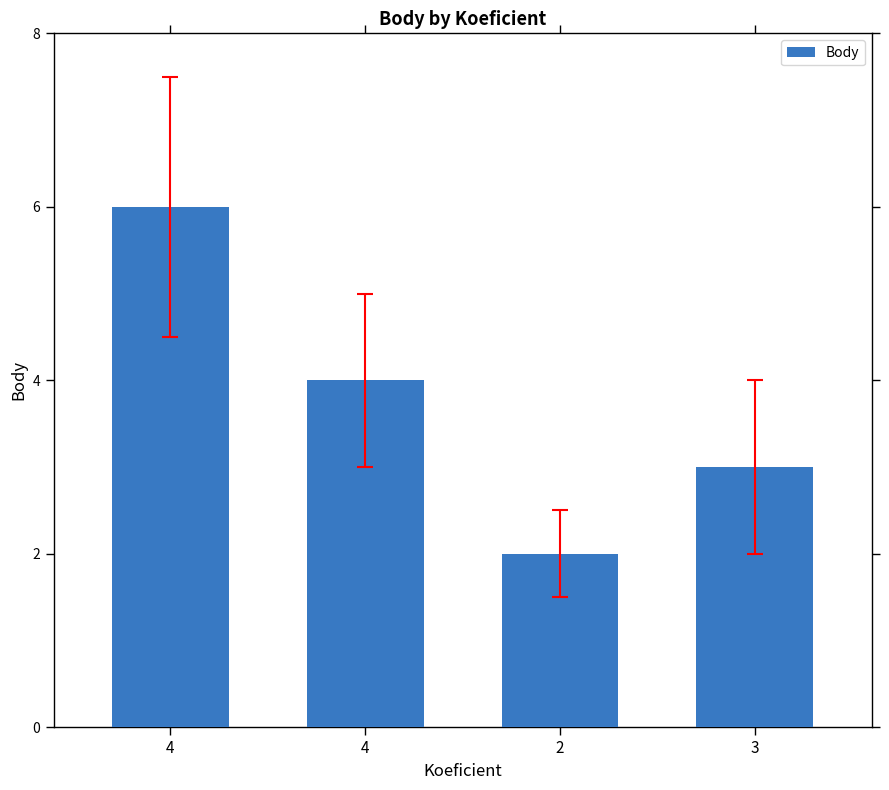

What is the sum of all values?

15